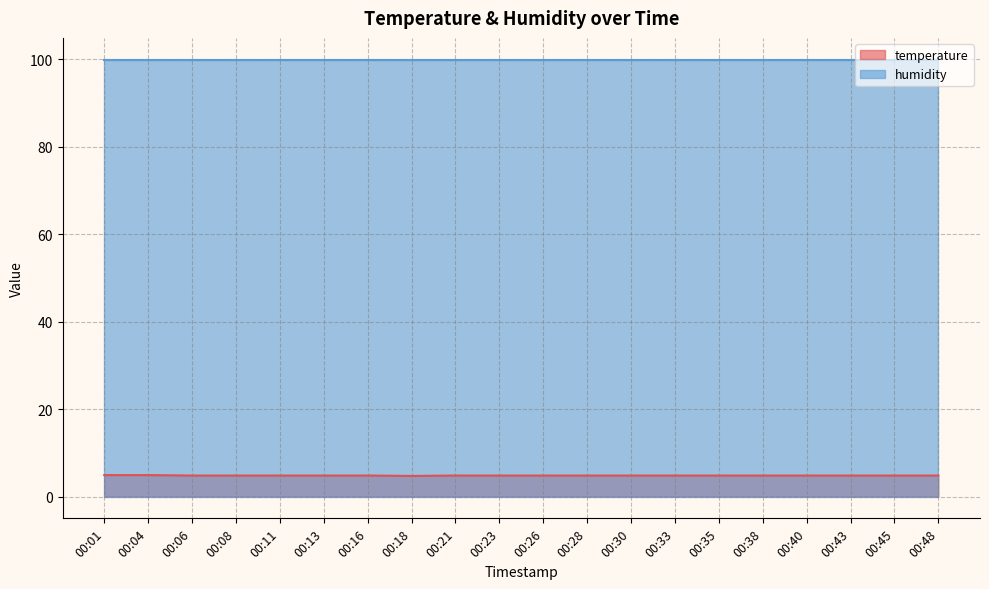

Does the chart display data point markers on the line(s)?

No